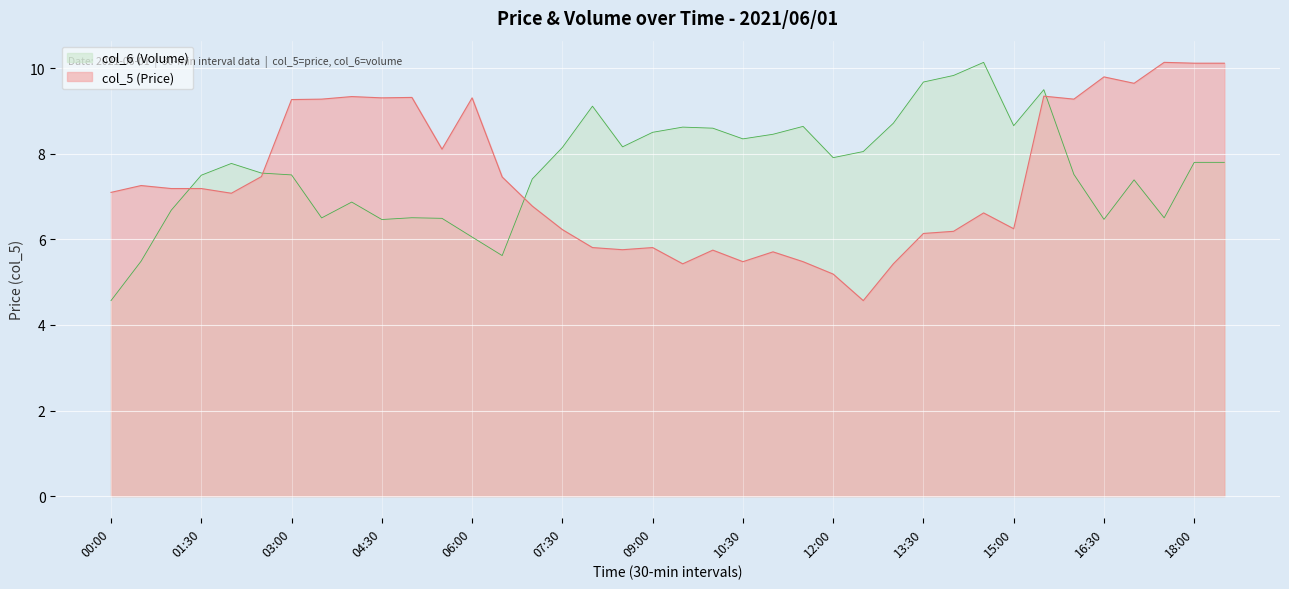

What is the difference between the maximum and minimum values in the col_6 (Volume) series?

5.6